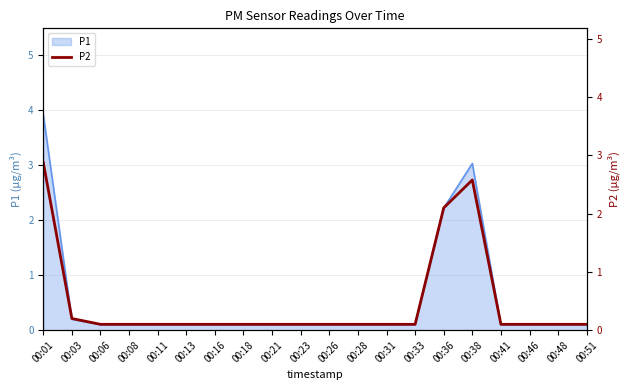

The chart shows a value of 0.1 at 00:26. True or false?

True